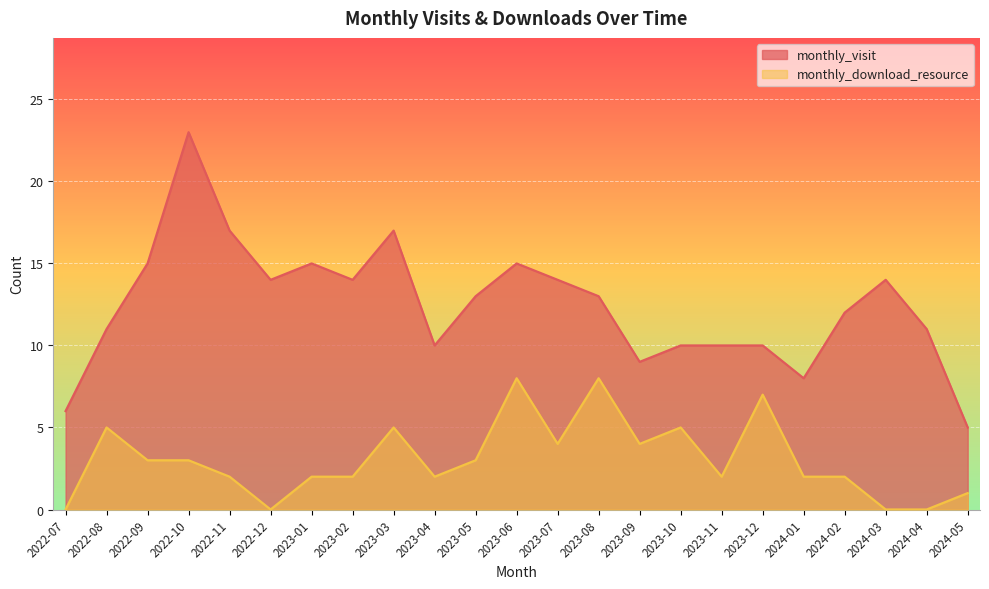

Reading left to right, extract all data points from this chart.

monthly_visit: 2022-07=6	2022-08=11	2022-09=15	2022-10=23	2022-11=17	2022-12=14	2023-01=15	2023-02=14	2023-03=17	2023-04=10	2023-05=13	2023-06=15	2023-07=14	2023-08=13	2023-09=9	2023-10=10	2023-11=10	2023-12=10	2024-01=8	2024-02=12	2024-03=14	2024-04=11	2024-05=5
monthly_download_resource: 2022-07=0	2022-08=5	2022-09=3	2022-10=3	2022-11=2	2022-12=0	2023-01=2	2023-02=2	2023-03=5	2023-04=2	2023-05=3	2023-06=8	2023-07=4	2023-08=8	2023-09=4	2023-10=5	2023-11=2	2023-12=7	2024-01=2	2024-02=2	2024-03=0	2024-04=0	2024-05=1